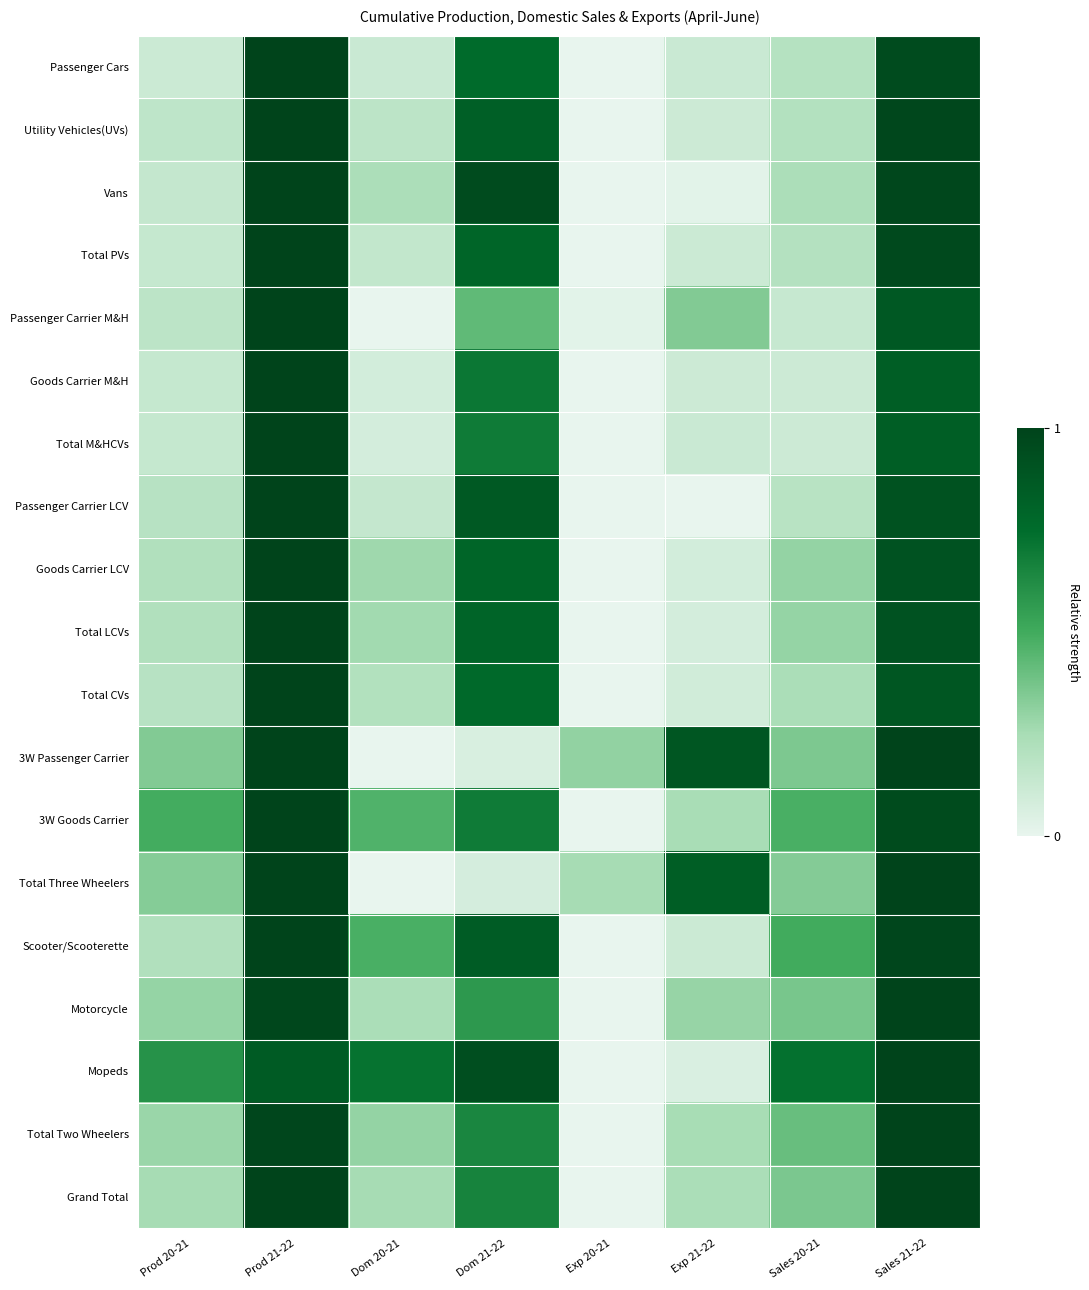

At Prod 20-21, list the series in order from smallest to largest.

Passenger Cars, Goods Carrier M&H, Total PVs, Total M&HCVs, Vans, Utility Vehicles(UVs), Passenger Carrier M&H, Passenger Carrier LCV, Total CVs, Scooter/Scooterette, Total LCVs, Goods Carrier LCV, Grand Total, Total Two Wheelers, Motorcycle, Total Three Wheelers, 3W Passenger Carrier, 3W Goods Carrier, Mopeds